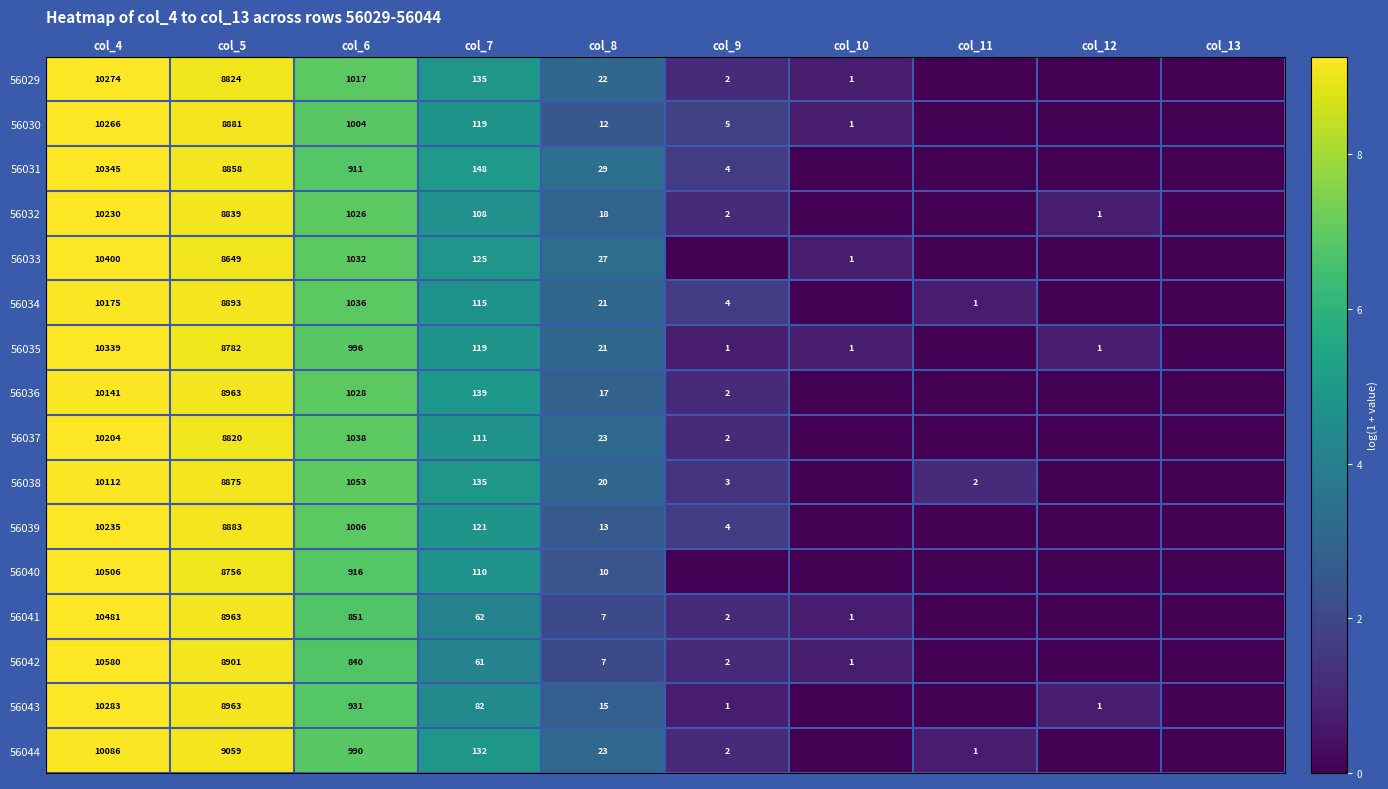

What is the difference between the 56029 values at col_9 and col_8?

20